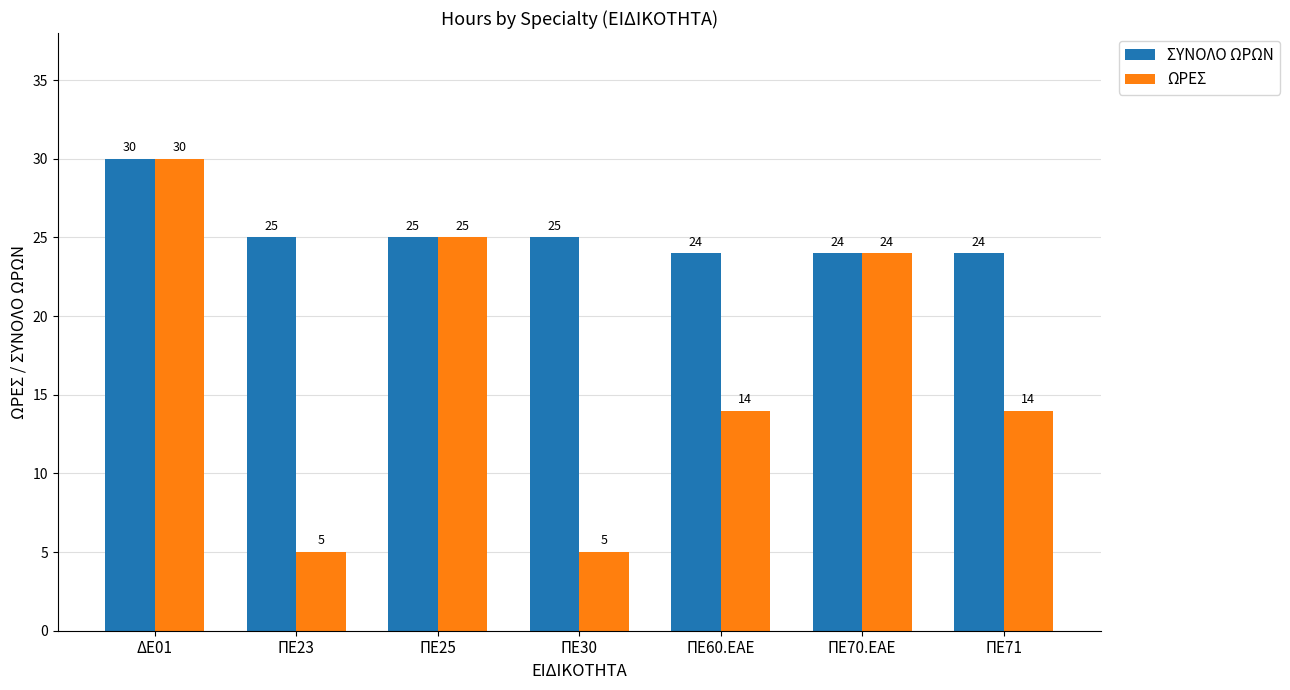

Is the value of ΩΡΕΣ at ΠΕ60.ΕΑΕ greater than the value of ΣΥΝΟΛΟ ΩΡΩΝ at ΔΕ01?

No